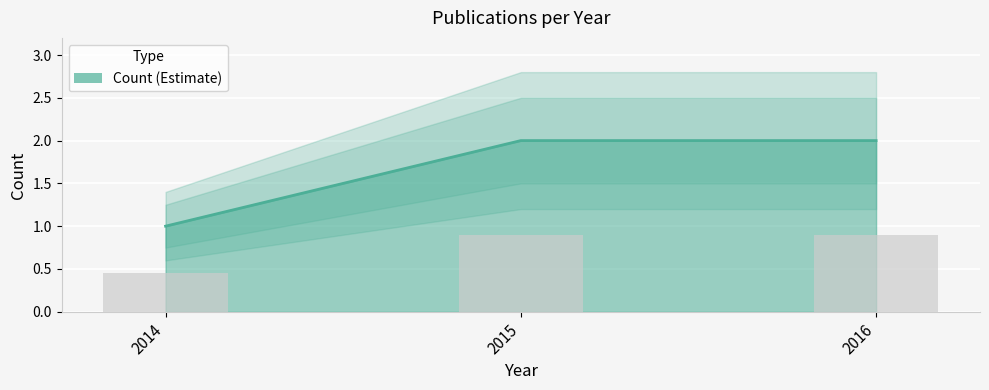

Reading right to left, list all the values displayed in this chart.

2	2	1